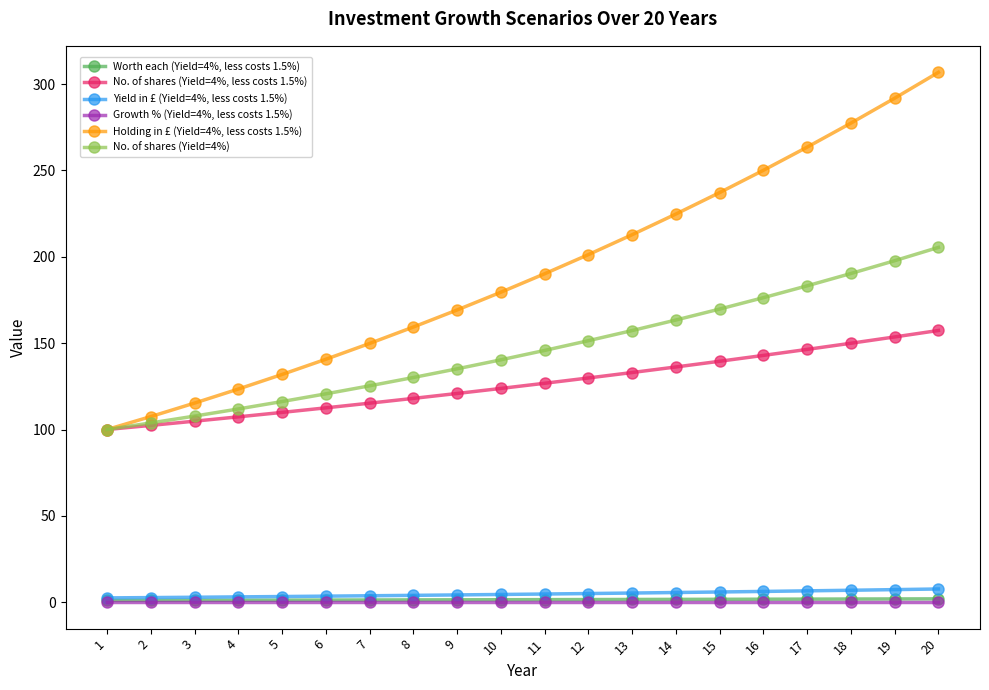

Is the value of No. of shares (Yield=4%, less costs 1.5%) at 8 greater than the value of Worth each (Yield=4%, less costs 1.5%) at 3?

Yes